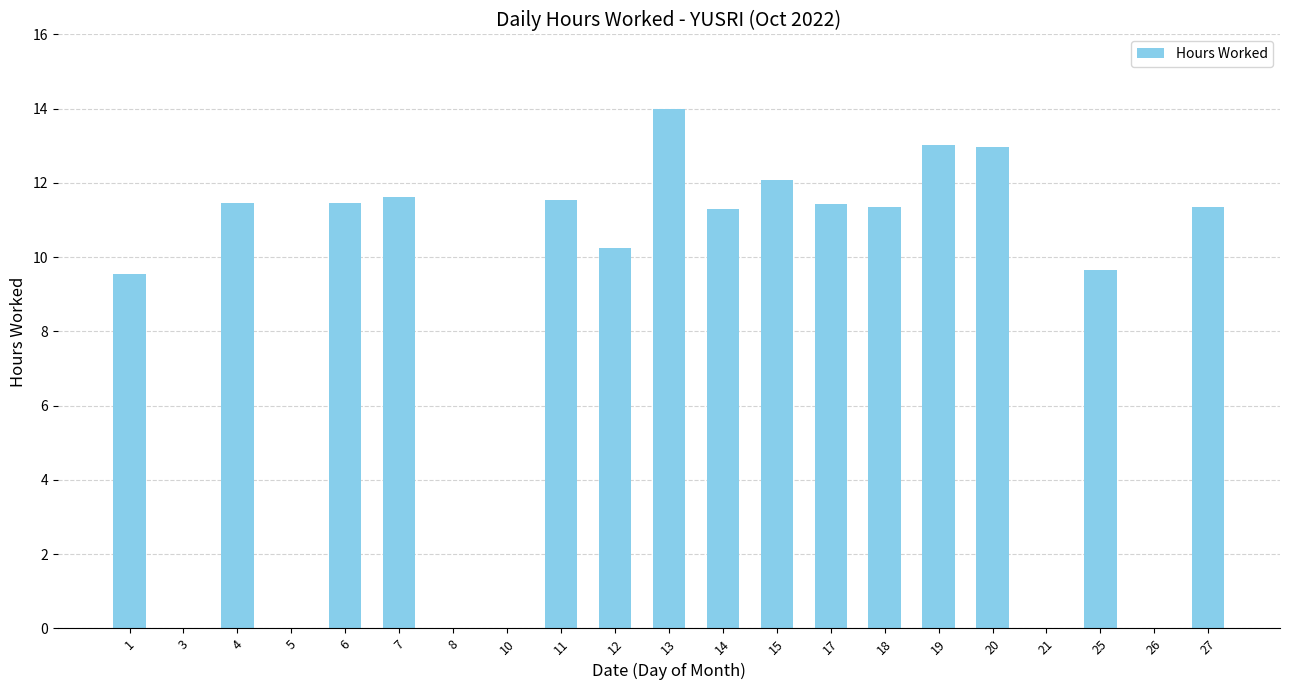

Approximately how many times larger is the value at 12 compared to 11?

0.9